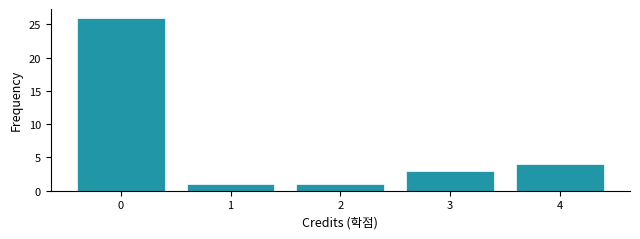

Reading right to left, list all the values displayed in this chart.

4=4	3=3	2=1	1=1	0=26